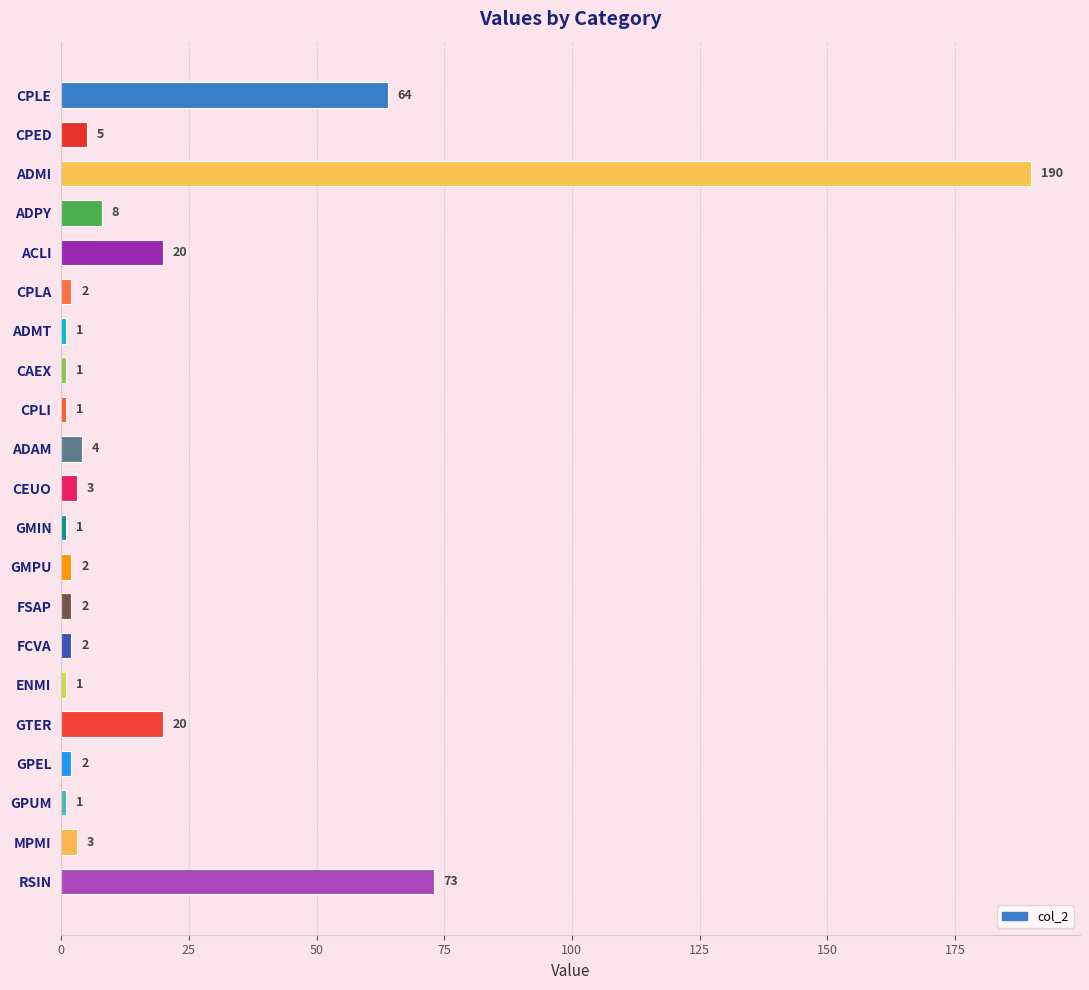

At which label is the value closest to 95?

RSIN